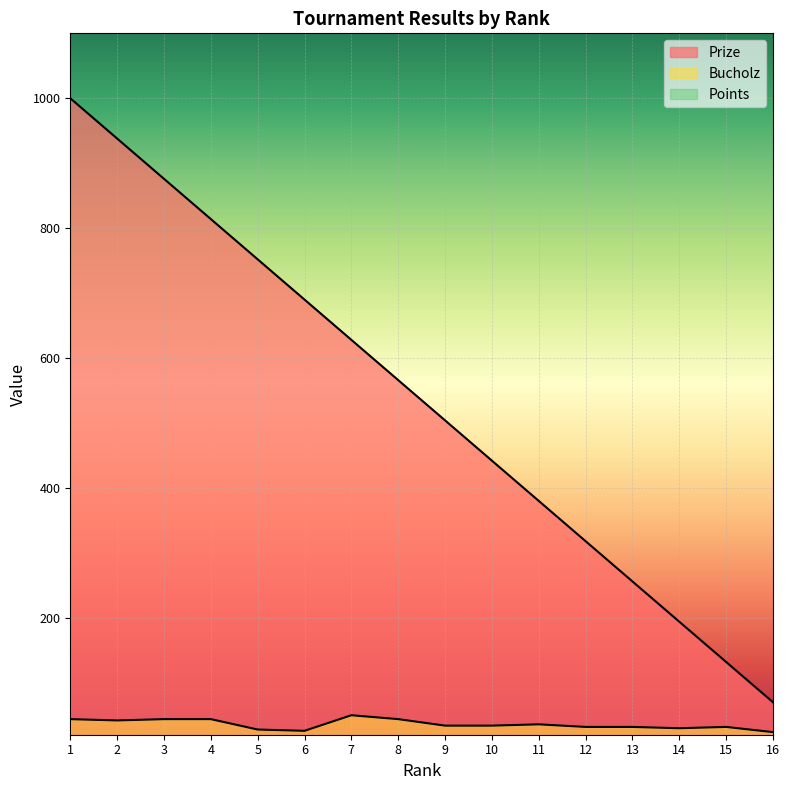

Is it true that Points equals 6 at 12?

False